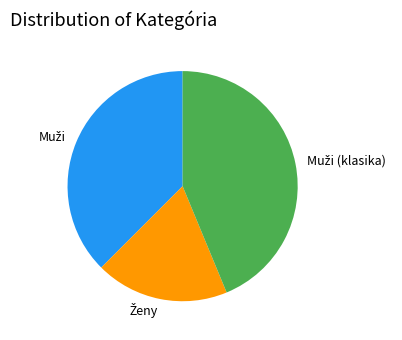

Is there a majority slice in this chart?

No